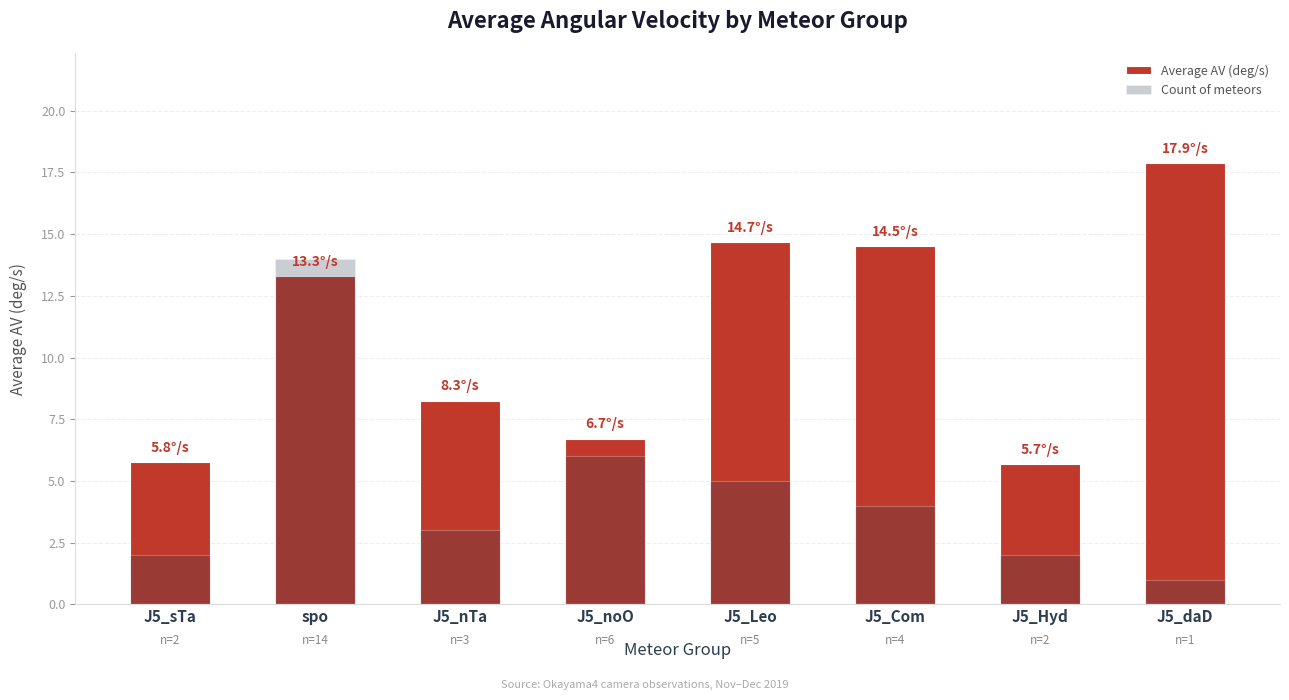

What is the difference between the Average AV (deg/s) values at J5_nTa and J5_noO?

1.5